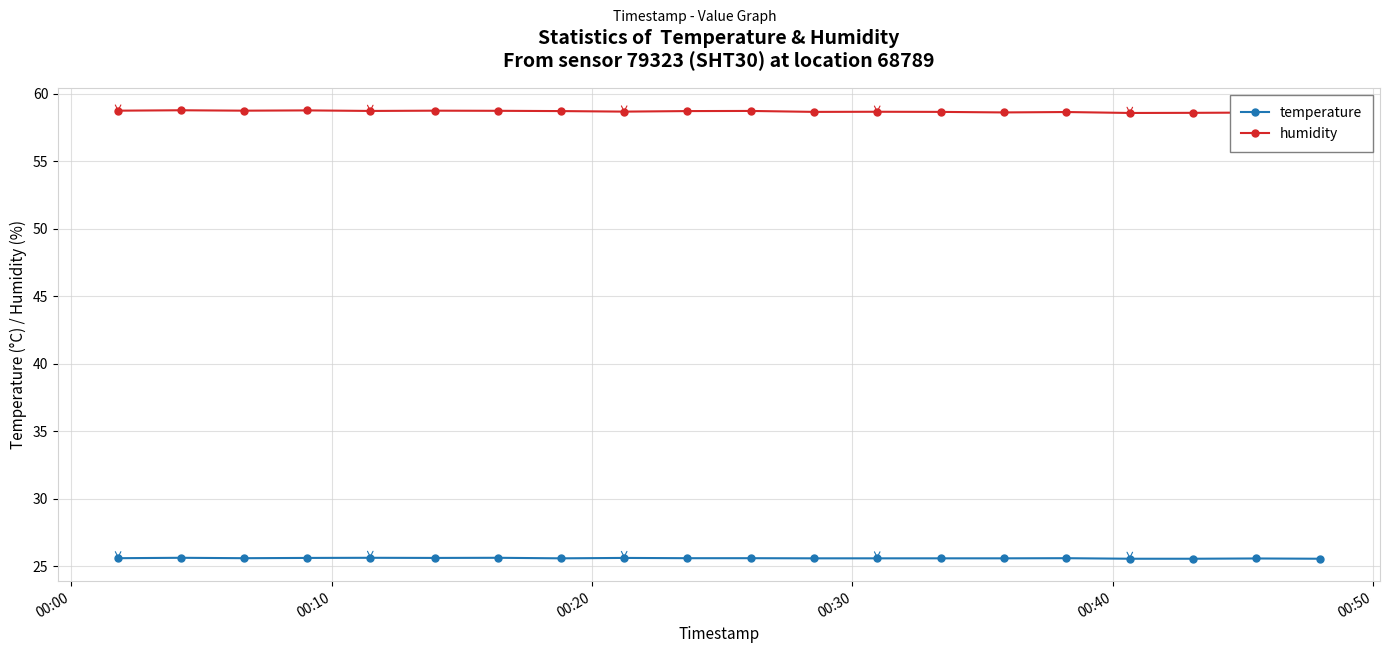

What is the maximum value for temperature?

25.6